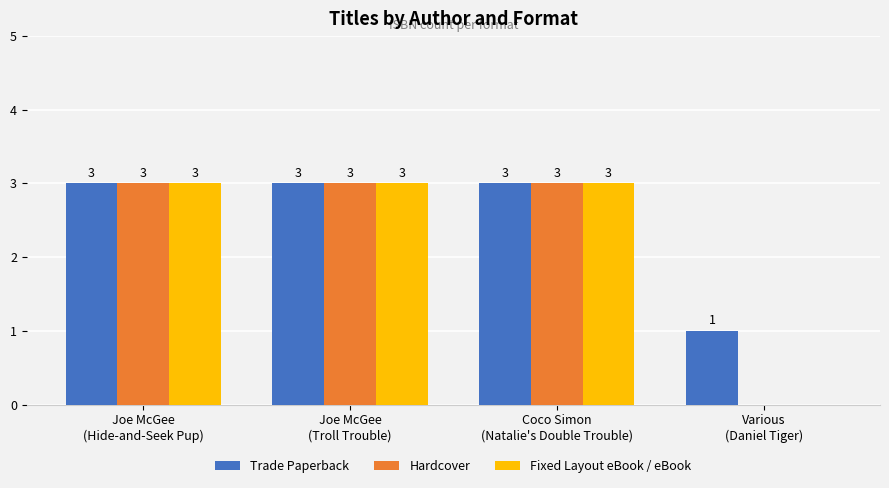

Count the number of data series in this chart.

3